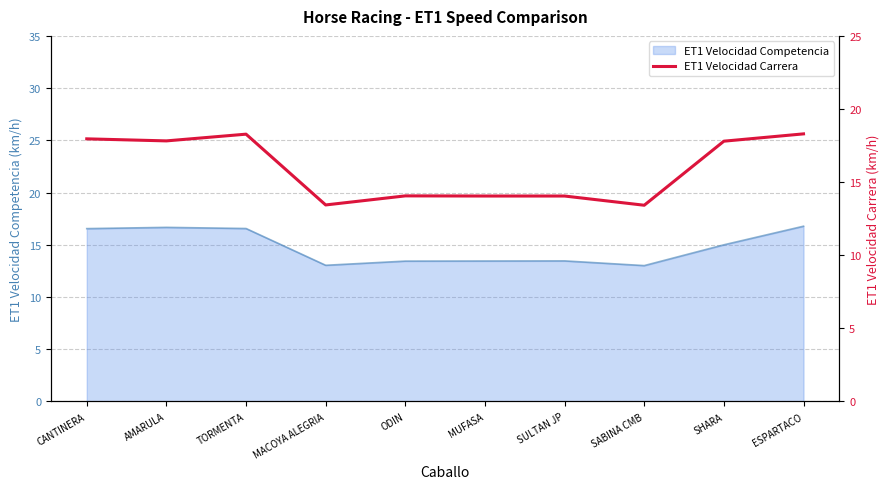

Reading left to right, transcribe all the data shown in this chart.

18.0	17.8	18.3	13.4	14.1	14.1	14.1	13.4	17.8	18.3